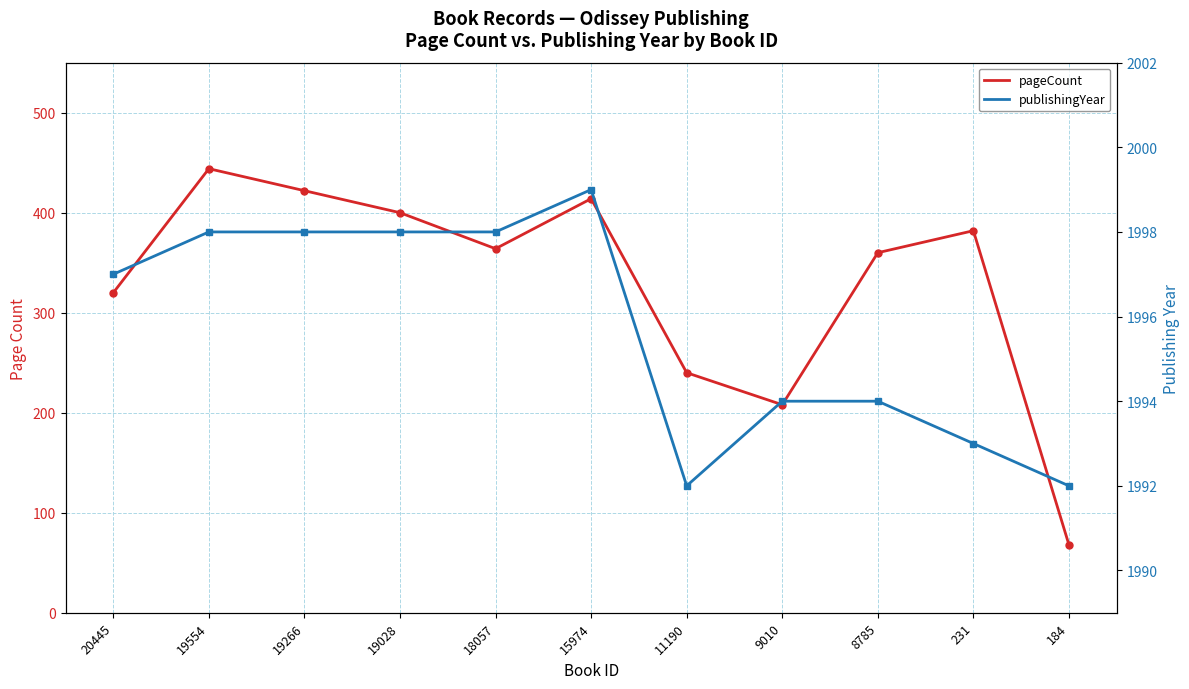

Reading left to right, transcribe all the data shown in this chart.

pageCount: 20445=320	19554=444	19266=422	19028=400	18057=364	15974=414	11190=240	9010=208	8785=360	231=382	184=68
publishingYear: 20445=1997	19554=1998	19266=1998	19028=1998	18057=1998	15974=1999	11190=1992	9010=1994	8785=1994	231=1993	184=1992